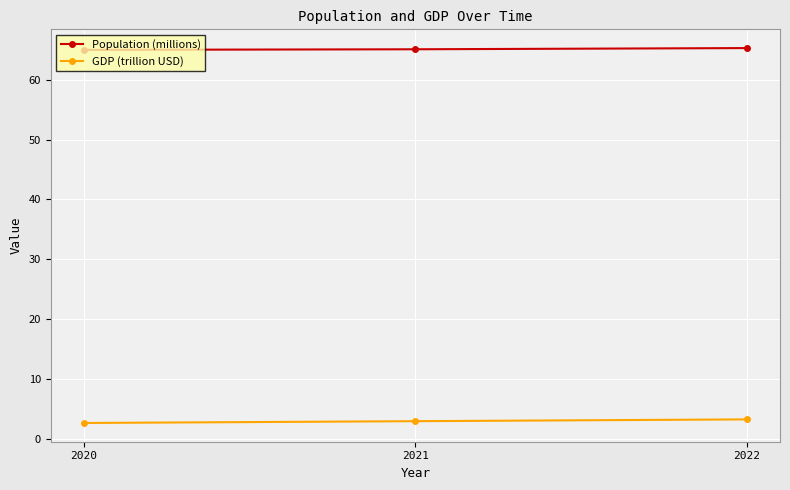

What is the difference between the GDP (trillion USD) values at 2022 and 2021?

0.3